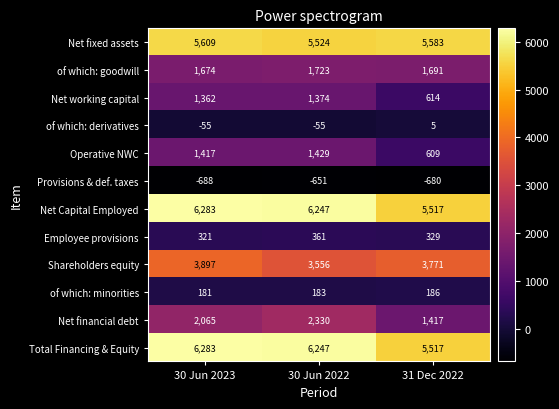

What is the maximum value for of which: derivatives?

5